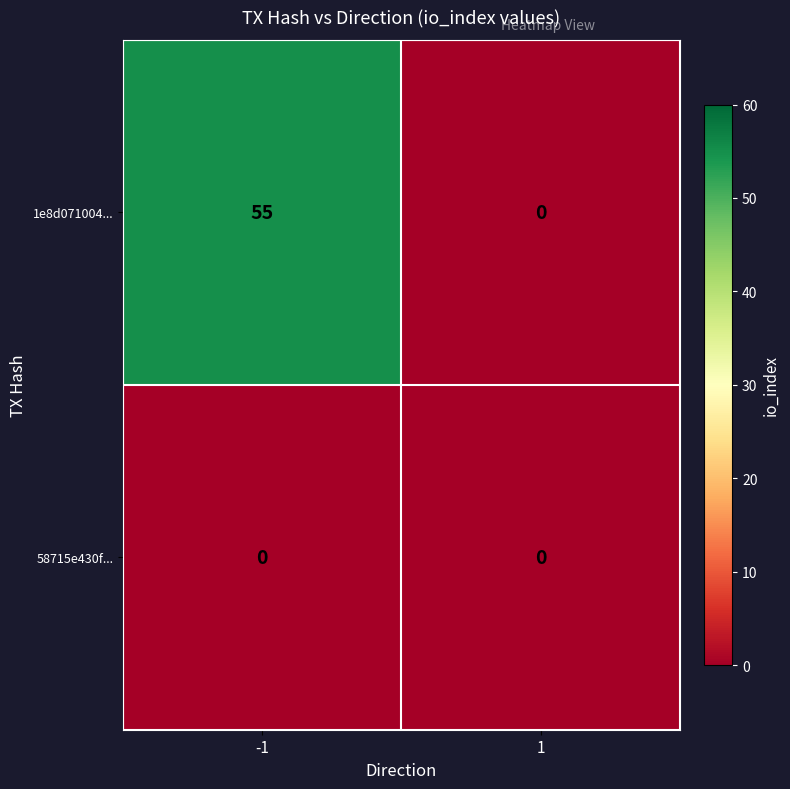

At how many categories does at least one series exceed 14?

1